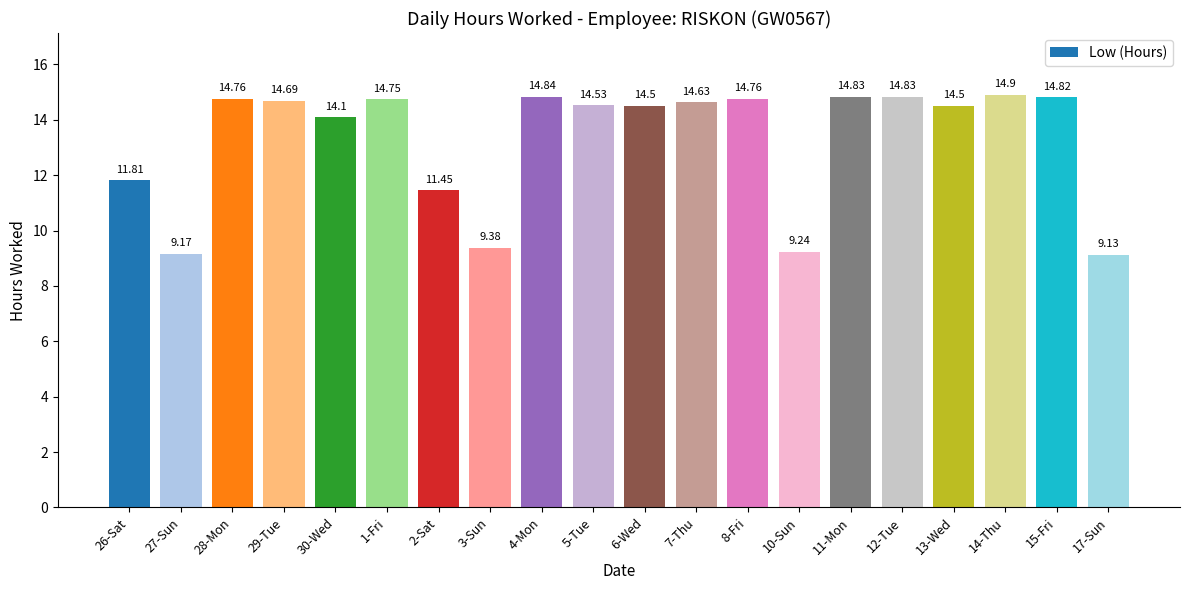

What is the change in value from 2-Sat to 7-Thu?

+3.2